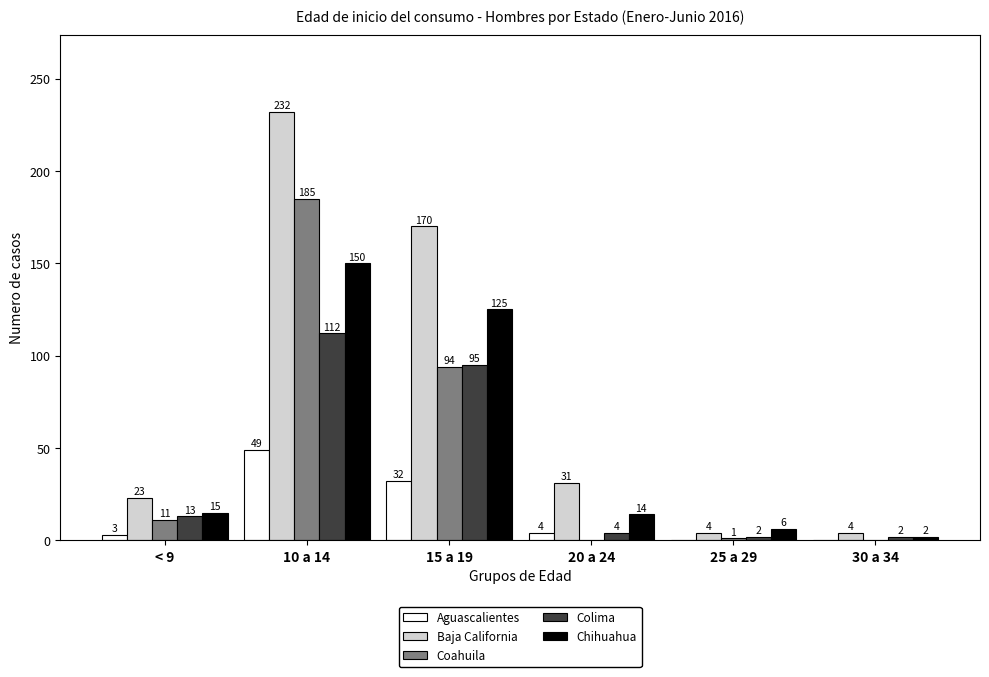

Reading left to right, what are all the values shown in this chart?

Aguascalientes: < 9=3	10 a 14=49	15 a 19=32	20 a 24=4	25 a 29=0	30 a 34=0
Baja California: < 9=23	10 a 14=232	15 a 19=170	20 a 24=31	25 a 29=4	30 a 34=4
Coahuila: < 9=11	10 a 14=185	15 a 19=94	20 a 24=0	25 a 29=1	30 a 34=0
Colima: < 9=13	10 a 14=112	15 a 19=95	20 a 24=4	25 a 29=2	30 a 34=2
Chihuahua: < 9=15	10 a 14=150	15 a 19=125	20 a 24=14	25 a 29=6	30 a 34=2